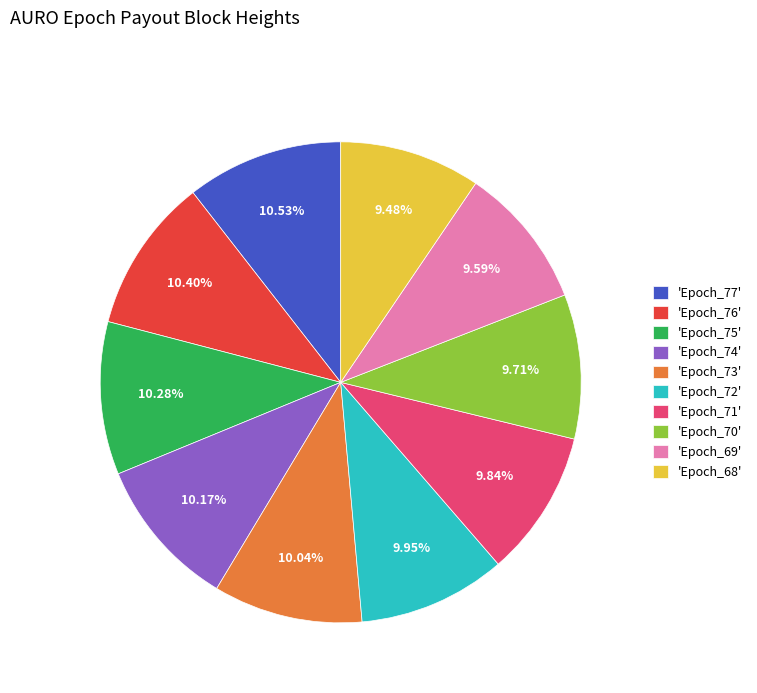

Is there any slice that represents more than half of the pie?

No